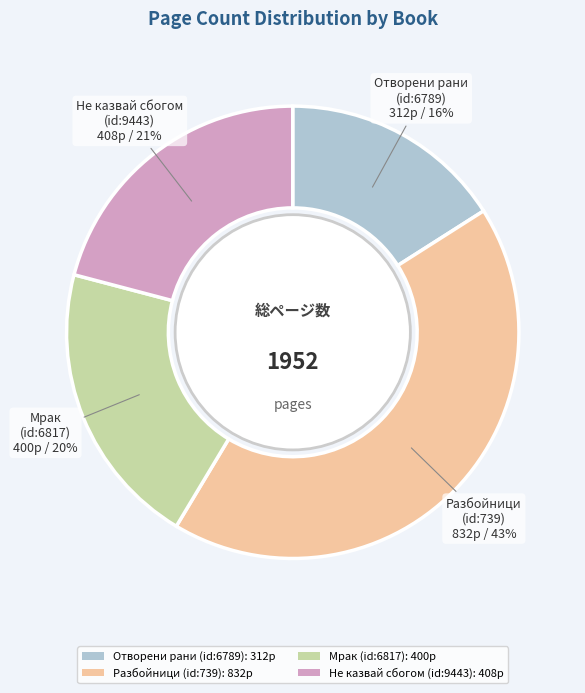

Which has a higher value, Отворени рани (id:6789) or Разбойници (id:739)?

Разбойници (id:739)